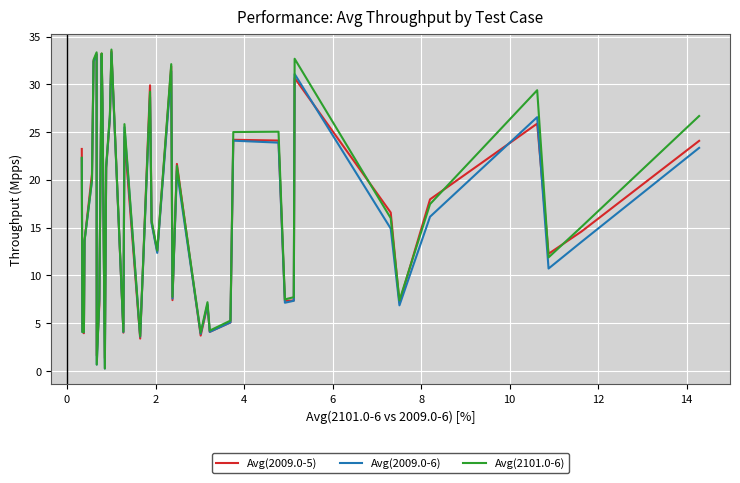

At how many categories does at least one series exceed 24?

14